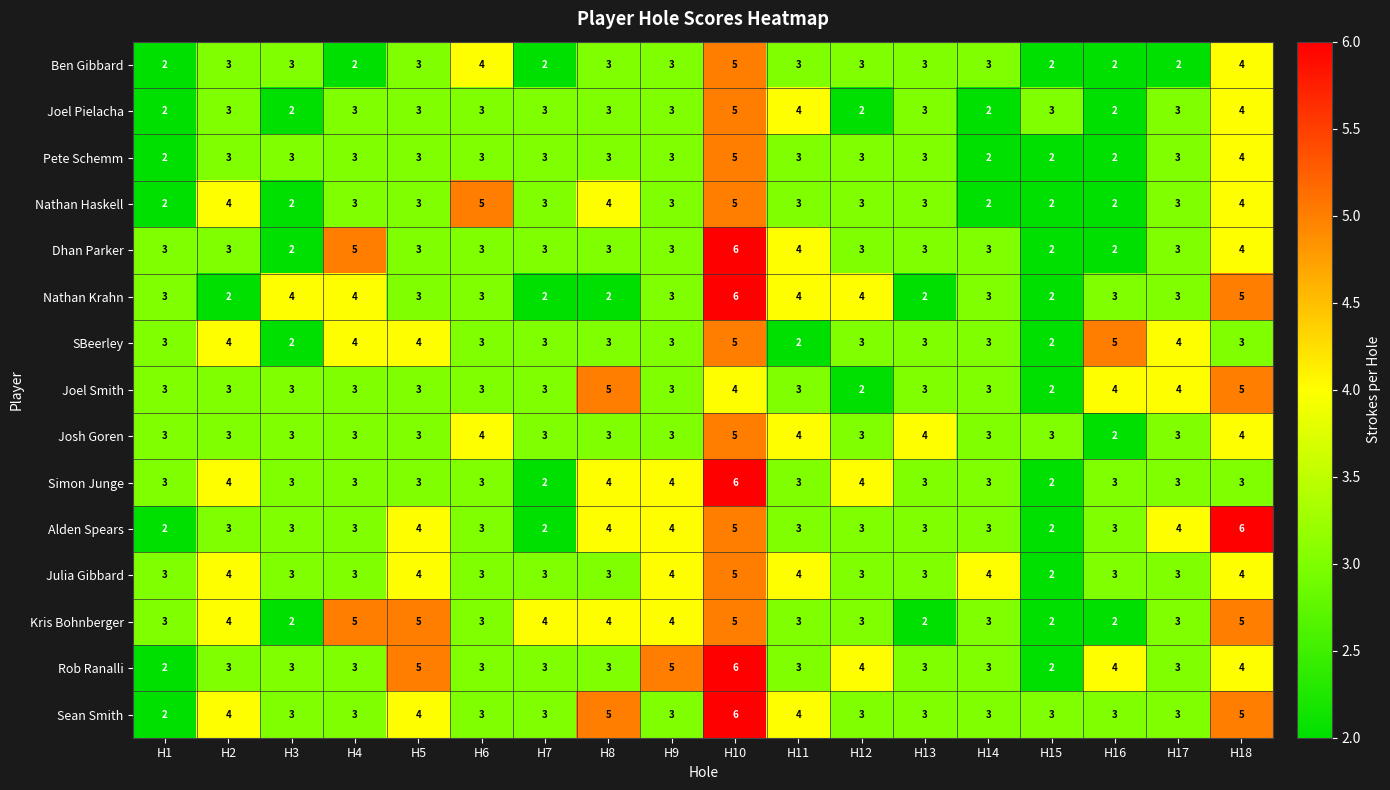

What value does the Josh Goren series have at H5?

3